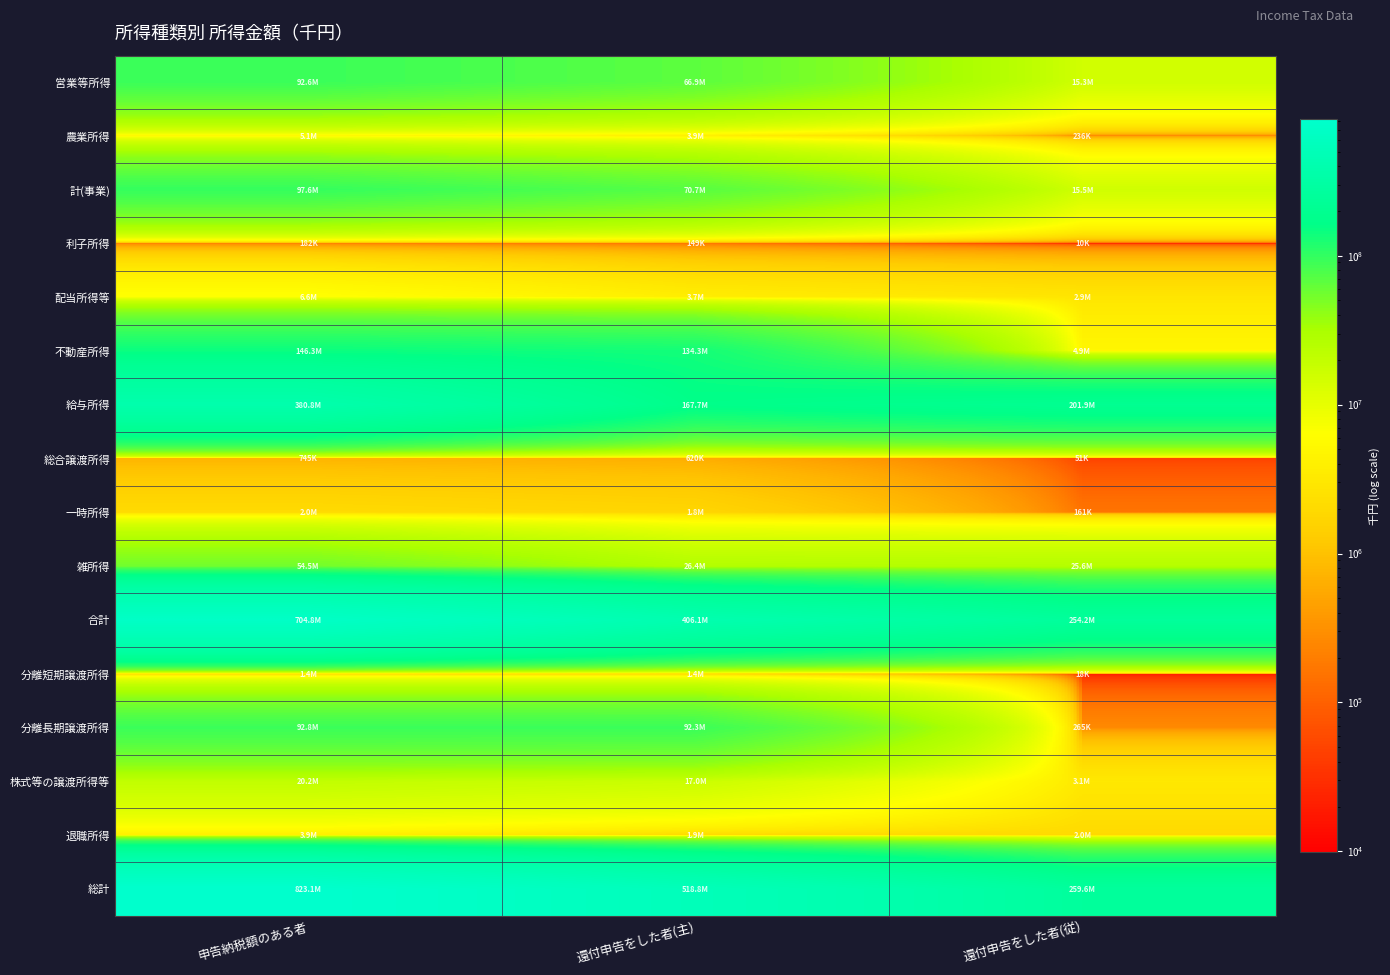

Between 申告納税額のある者 and 還付申告をした者(従), which series saw the biggest shift?

総計